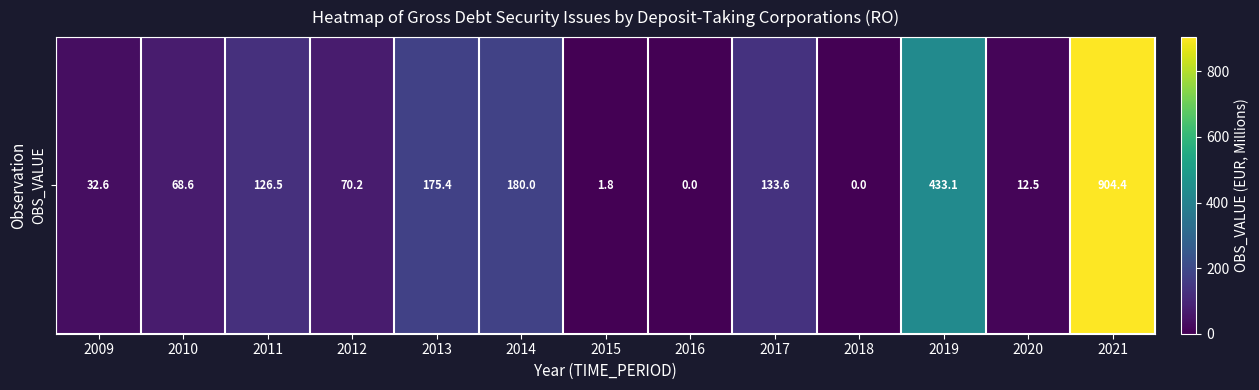

Where does the data first go above 70?

2011